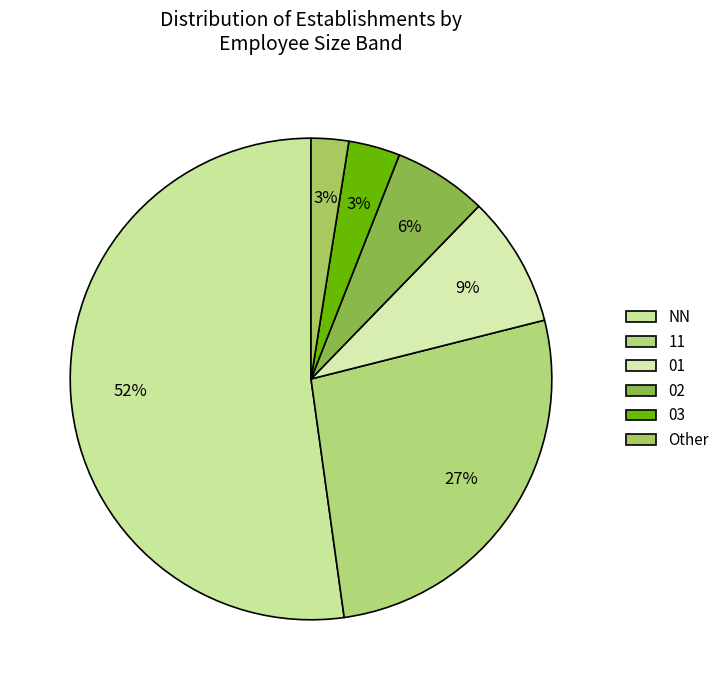

What is the total percentage of 01 and NN?

59.9%